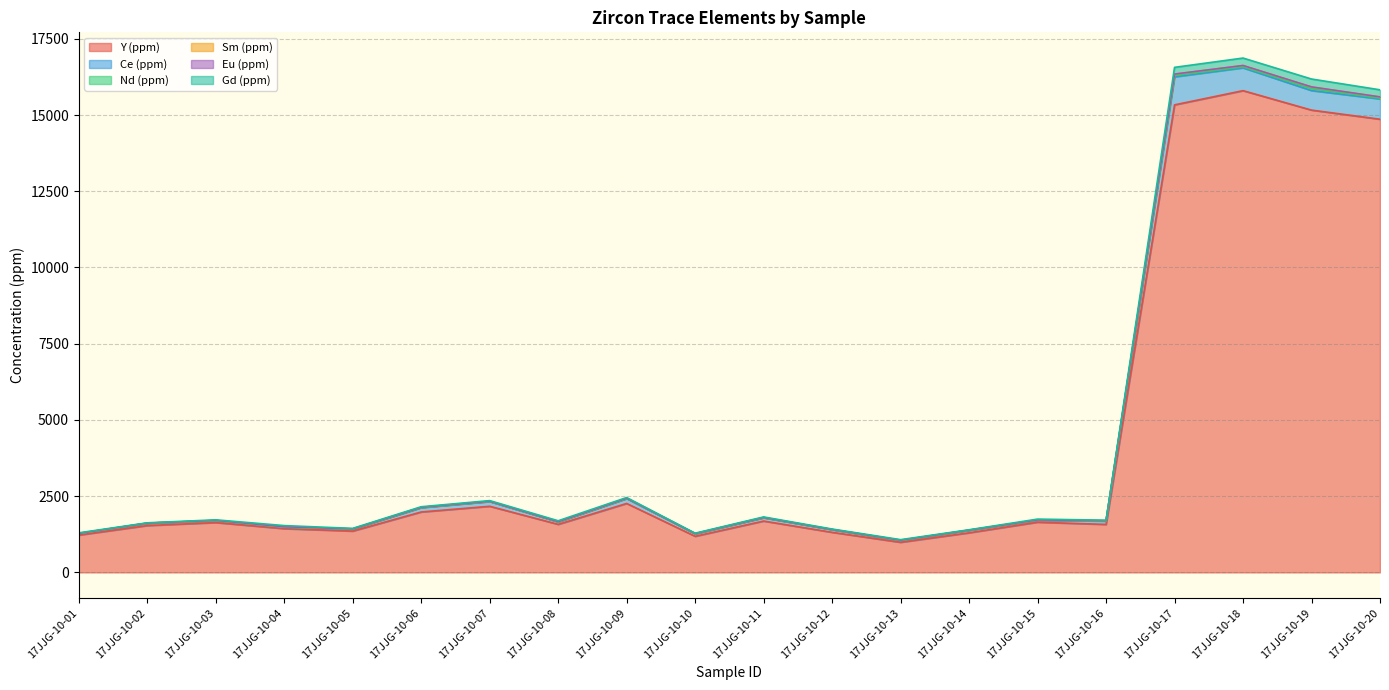

Is the value of Ce (ppm) at 17JJG-10-12 greater than the value of Sm (ppm) at 17JJG-10-11?

No